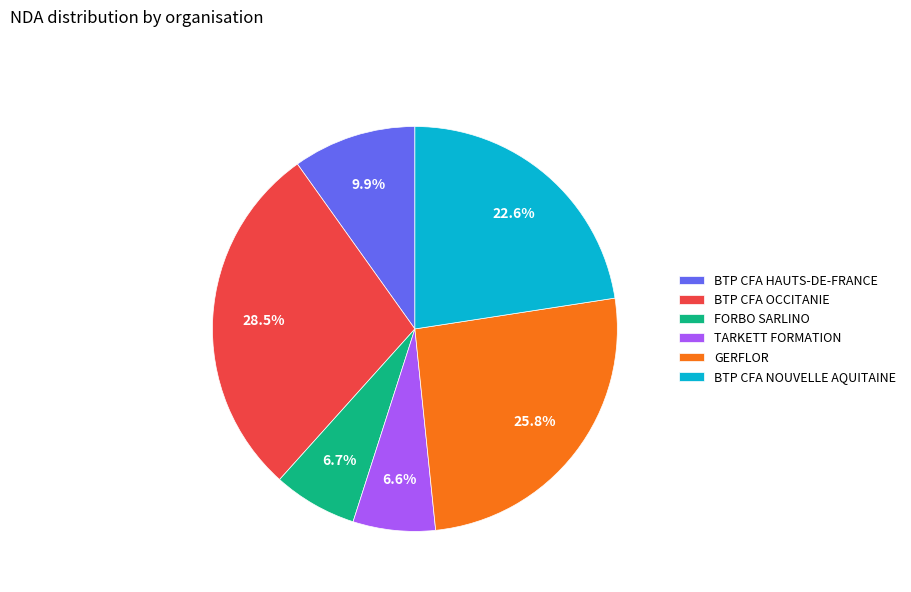

Is FORBO SARLINO the majority of the pie?

No